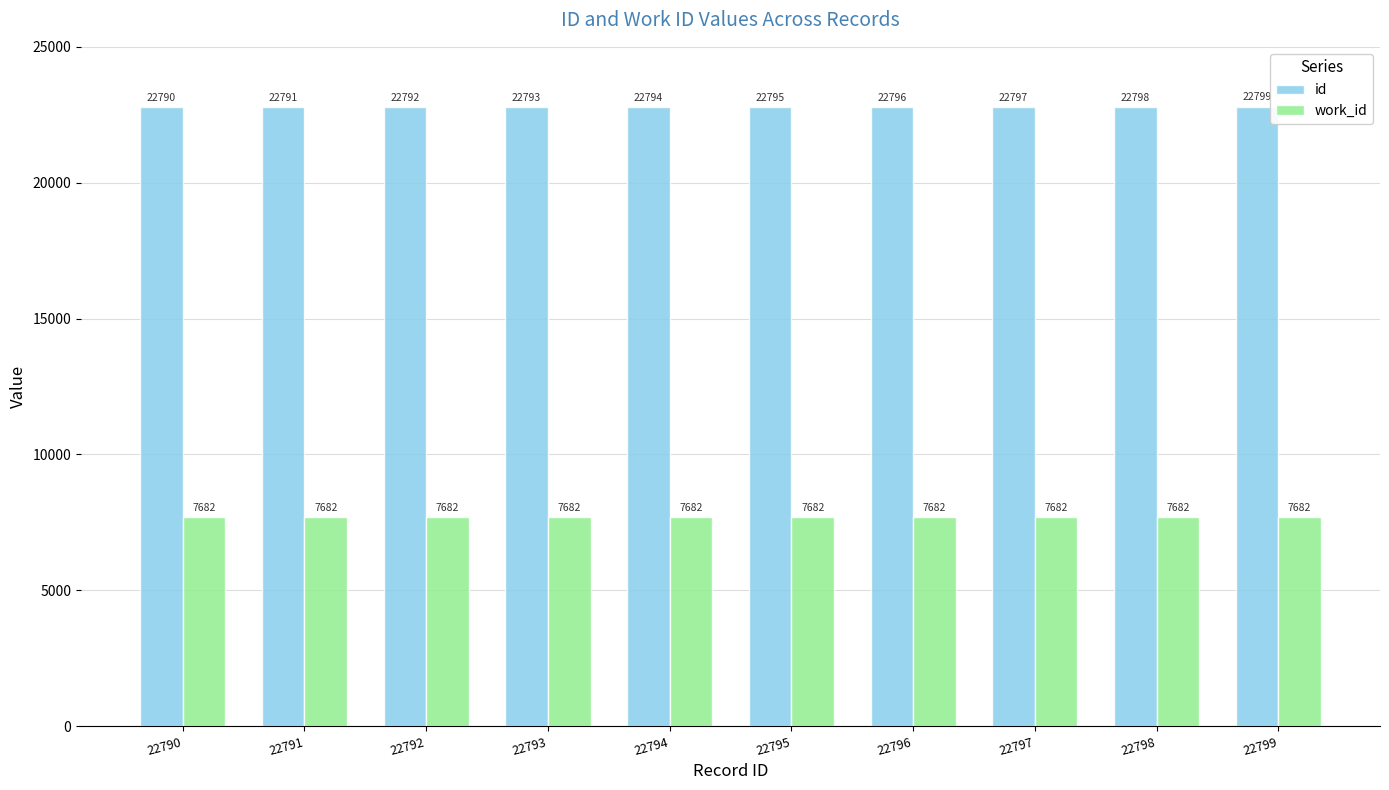

What is the smallest value displayed?

7682